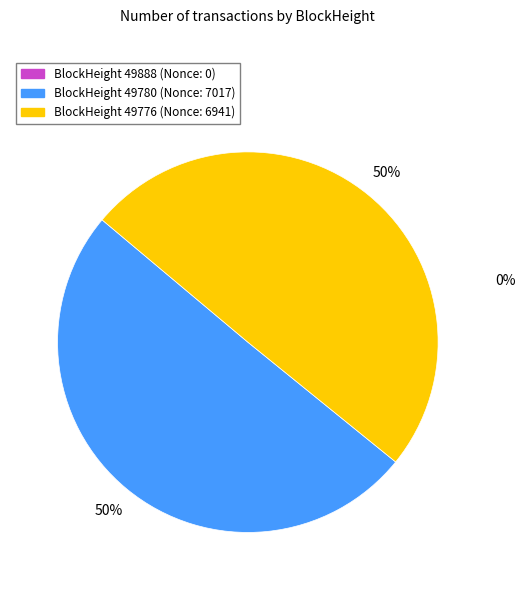

How many segments does this pie chart have?

2